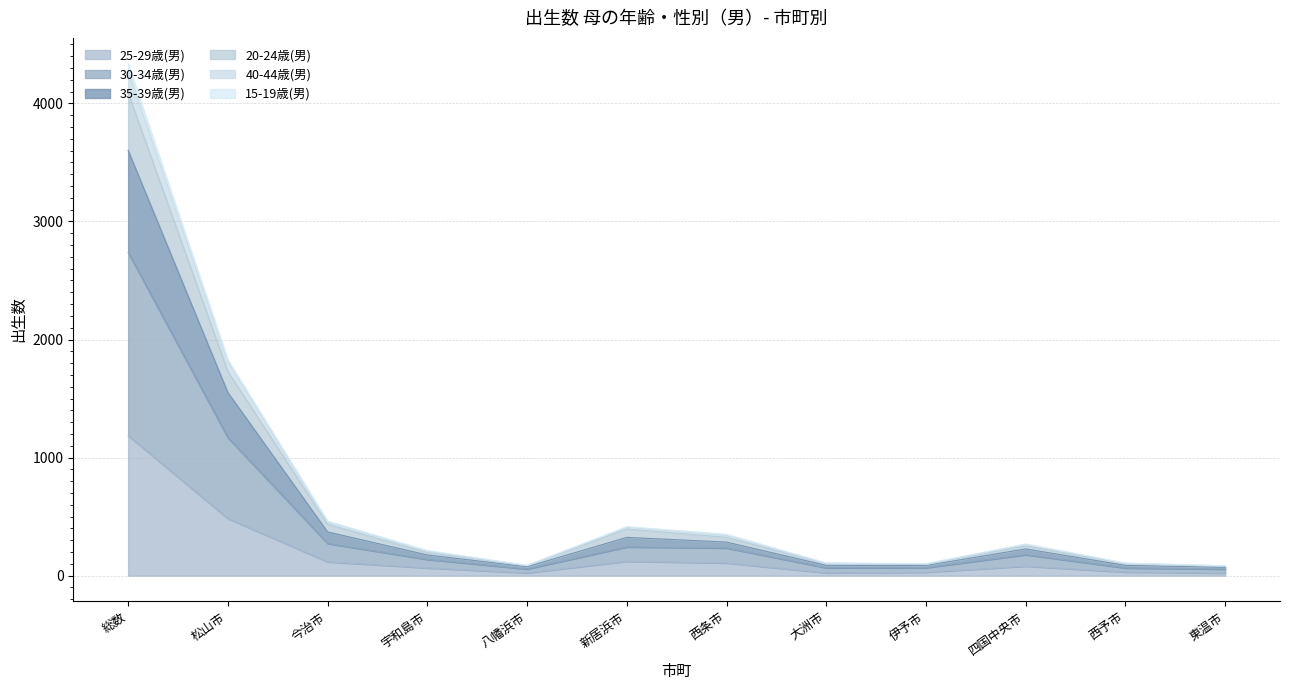

True or false: 20-24歳(男) and 30-34歳(男) intersect in this chart.

False